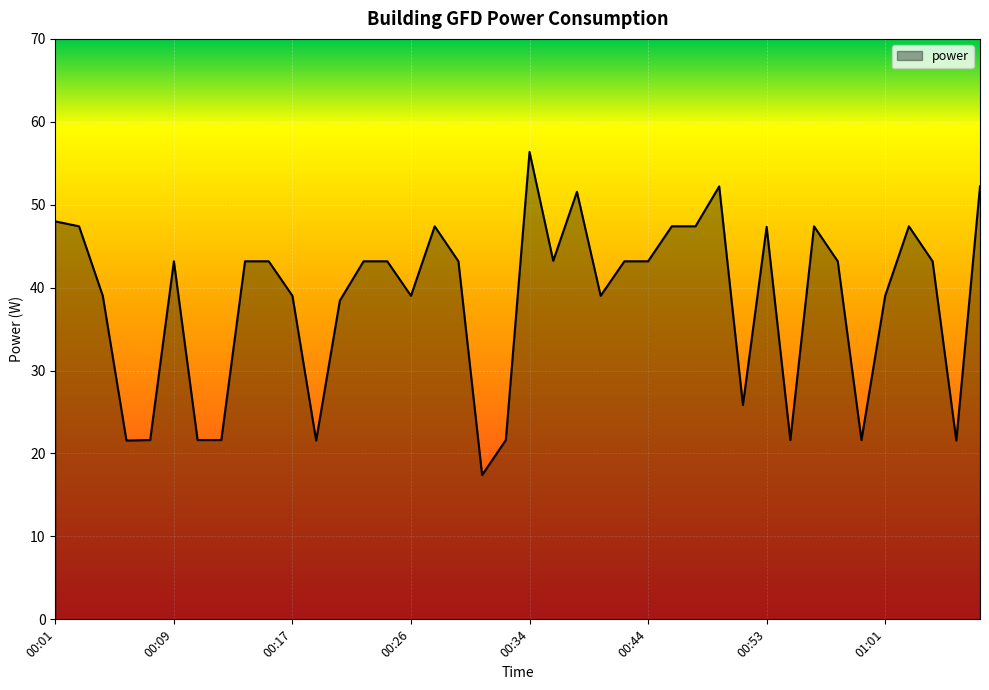

What is the greatest value displayed?

56.4